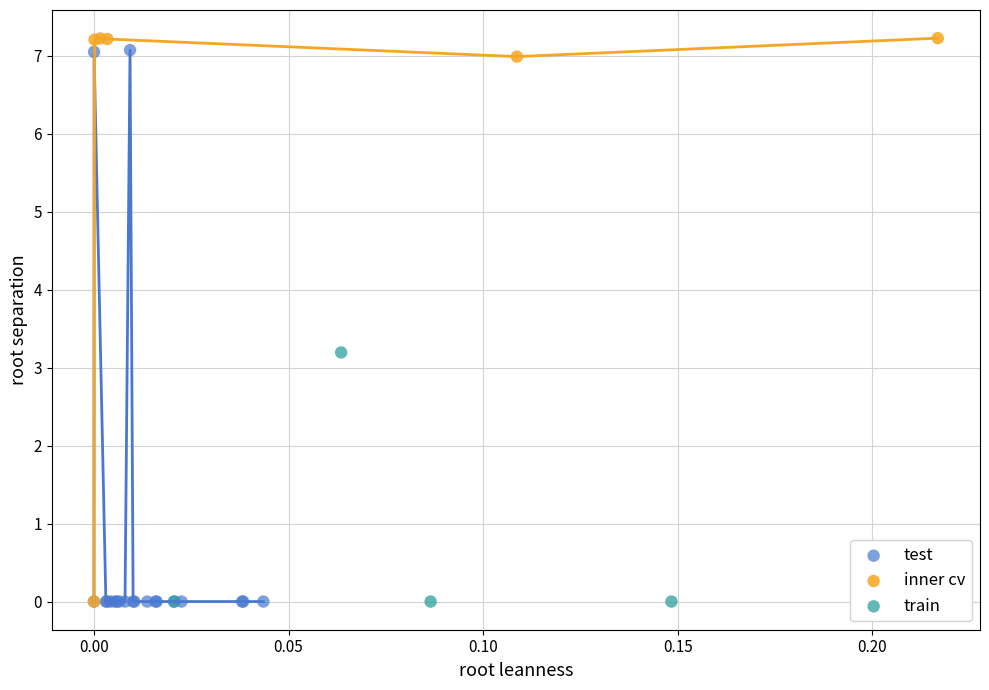

What are all the series names shown in the legend?

test, inner cv, train